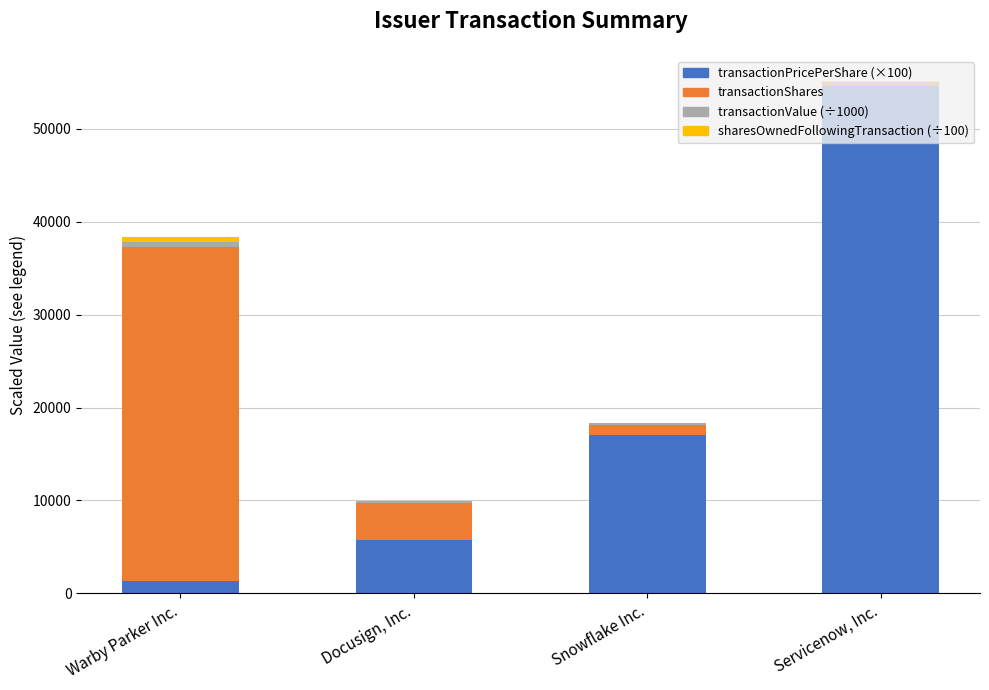

At which category is the sum across all series the highest?

Servicenow, Inc.